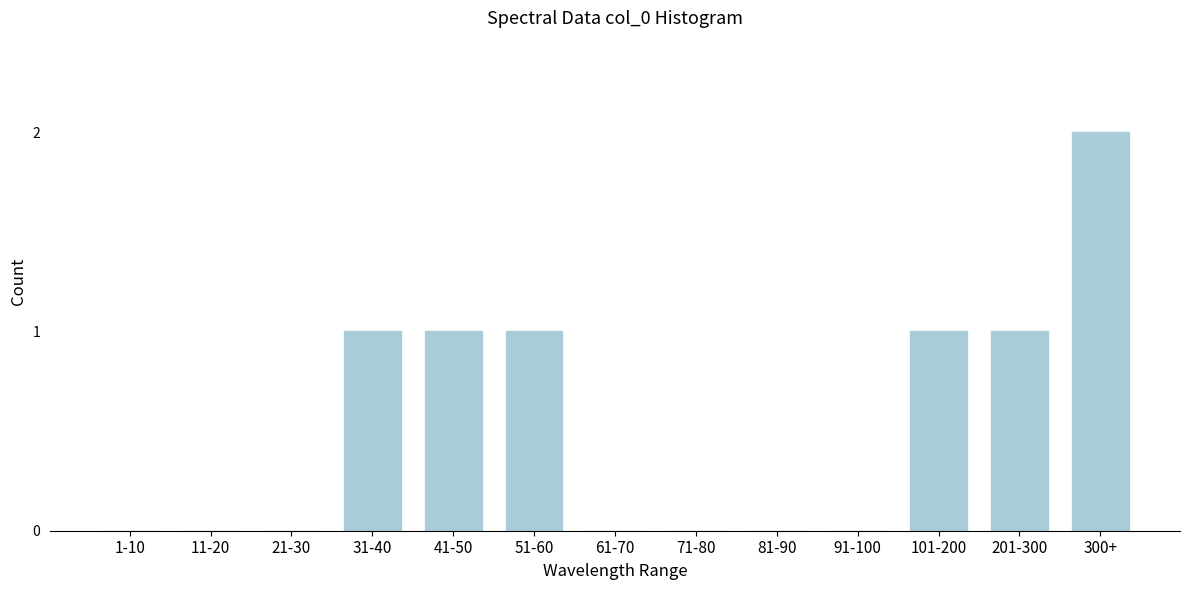

Reading left to right, what are all the values shown in this chart?

1-10=0	11-20=0	21-30=0	31-40=1	41-50=1	51-60=1	61-70=0	71-80=0	81-90=0	91-100=0	101-200=1	201-300=1	300+=2